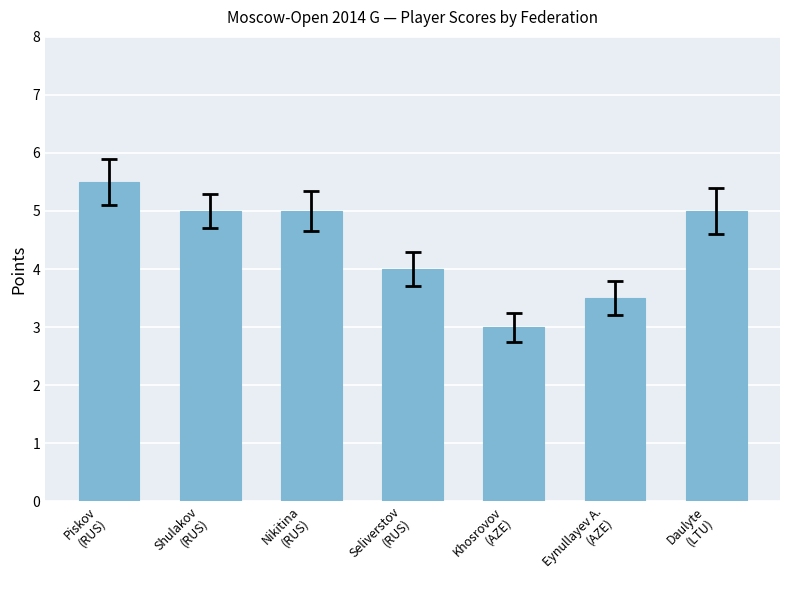

Are the bars horizontal?

No